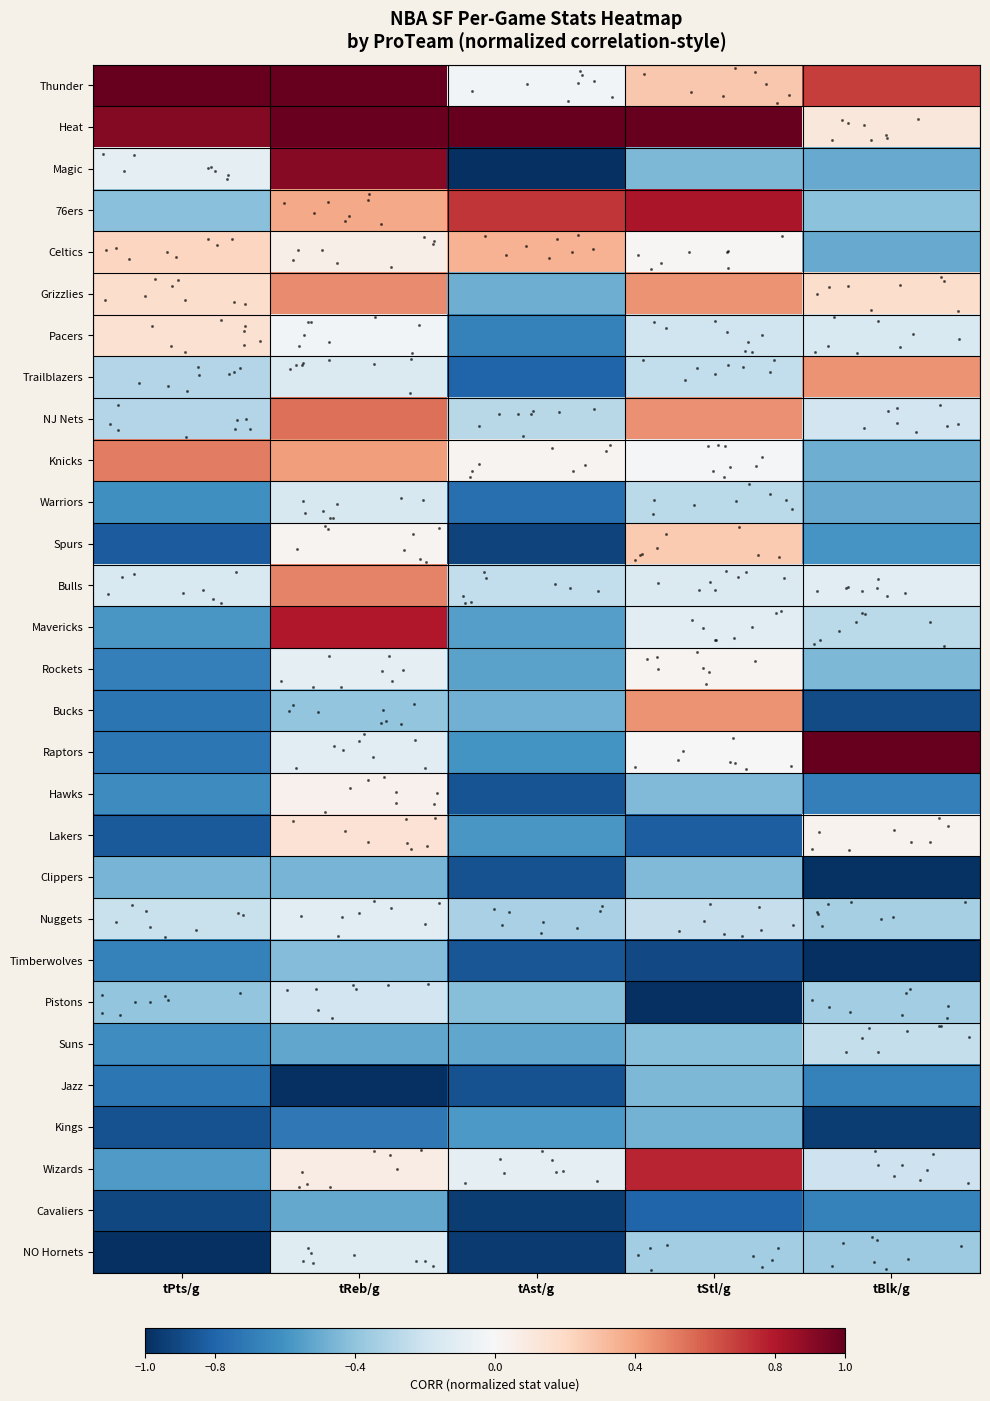

At tAst/g, list the series in order from smallest to largest.

Magic, NO Hornets, Cavaliers, Spurs, Jazz, Clippers, Hawks, Timberwolves, Trailblazers, Warriors, Pacers, Raptors, Lakers, Kings, Mavericks, Rockets, Suns, Grizzlies, Bucks, Pistons, Nuggets, NJ Nets, Bulls, Wizards, Thunder, Knicks, Celtics, 76ers, Heat